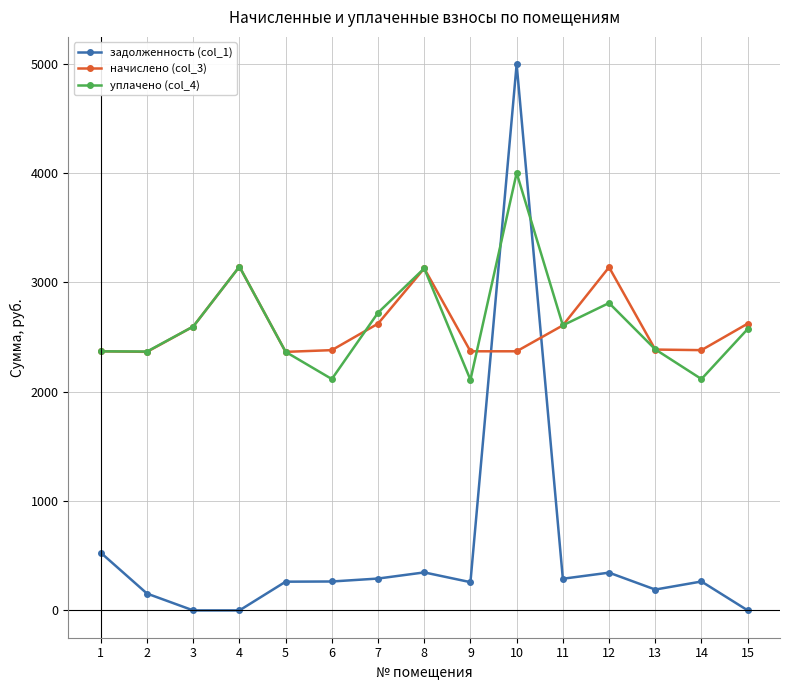

Is it true that уплачено (col_4) equals 2721.9 at 7?

True